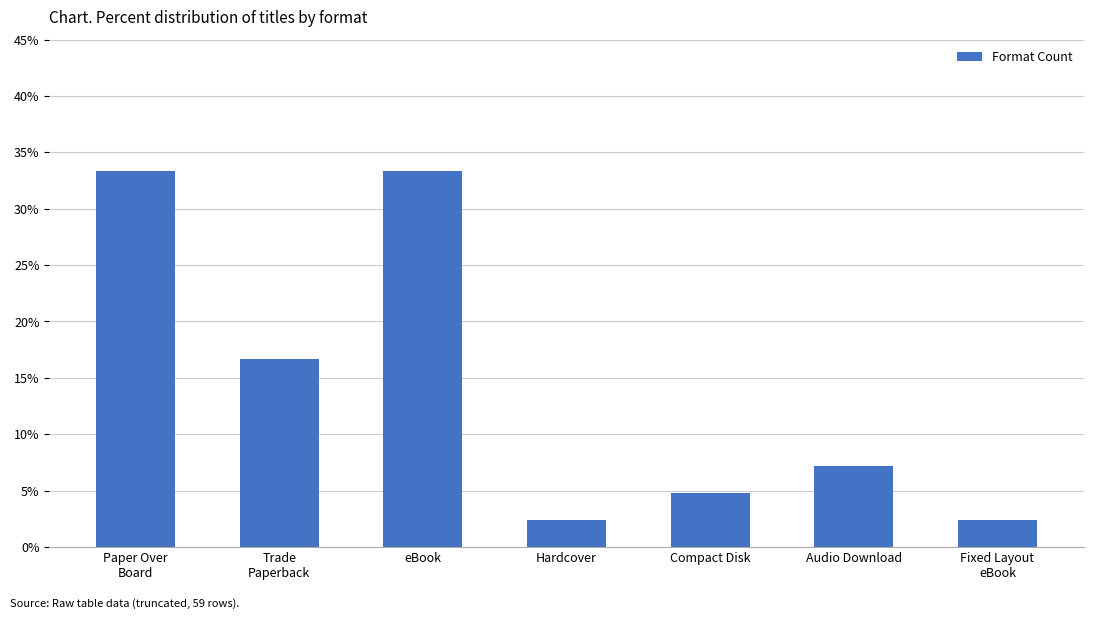

Reading left to right, extract all data points from this chart.

33.3	16.7	33.3	2.4	4.8	7.1	2.4